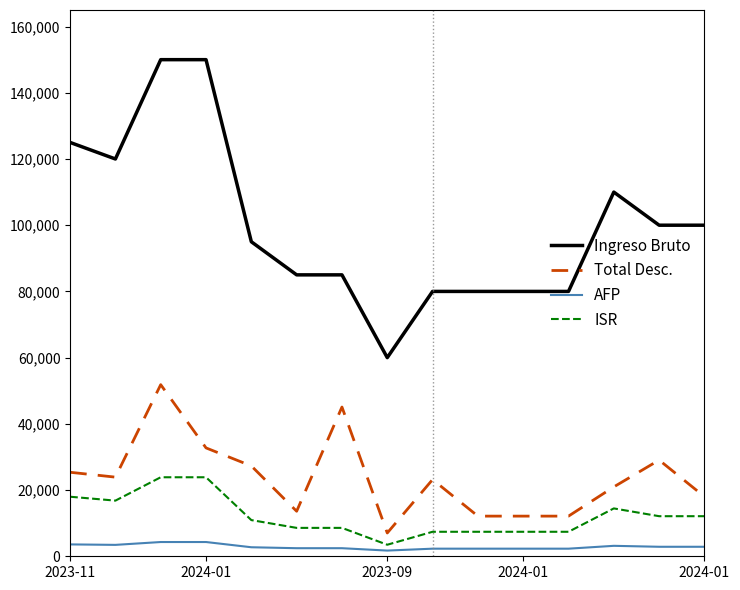

What is the greatest value displayed?

150000.0